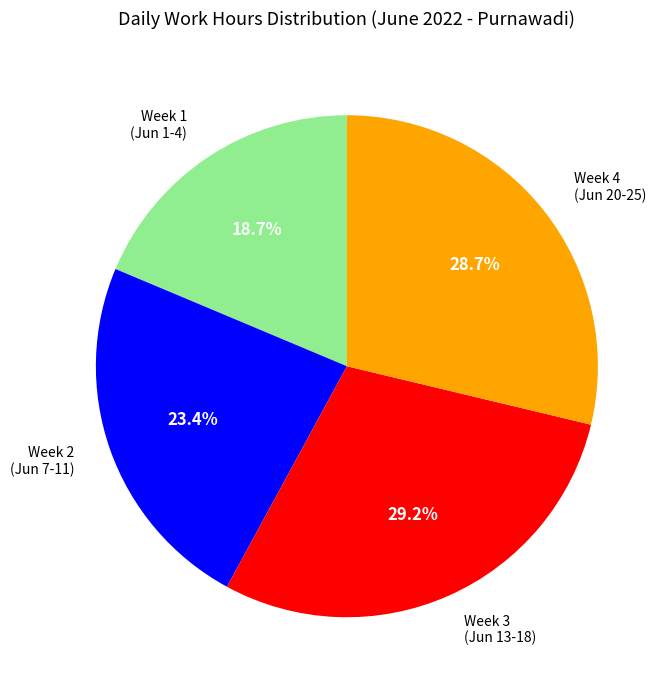

Approximately how many times larger is the value at Week 4 (Jun 20-25) compared to Week 1 (Jun 1-4)?

1.5